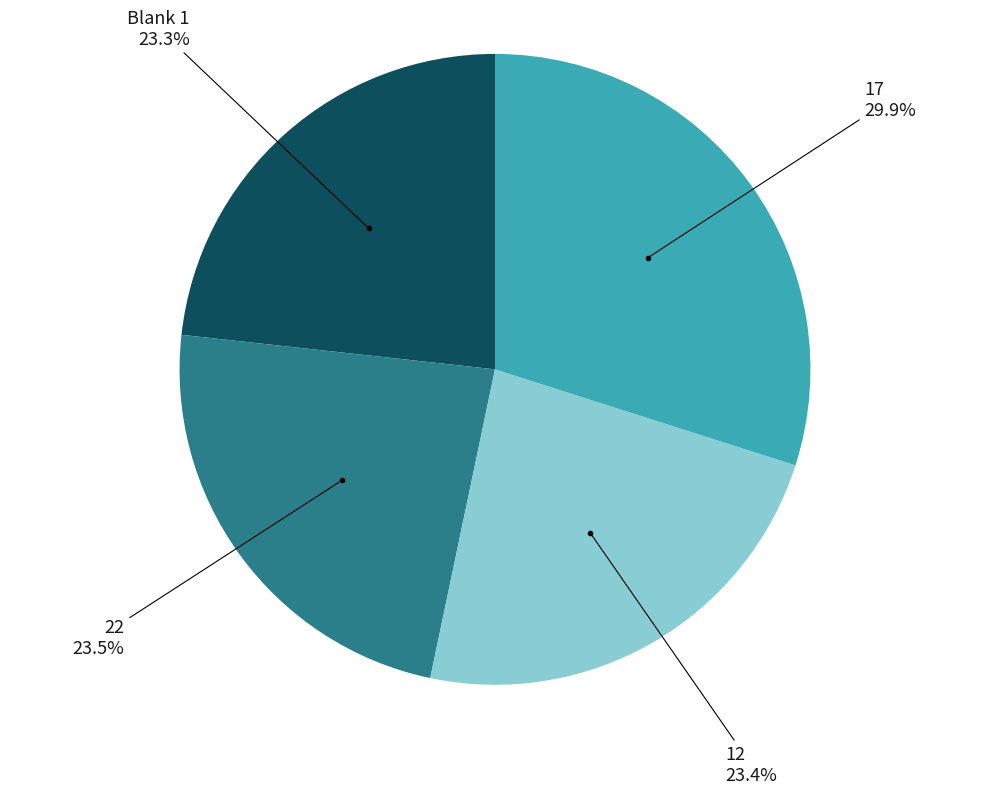

Is there a majority slice in this chart?

No